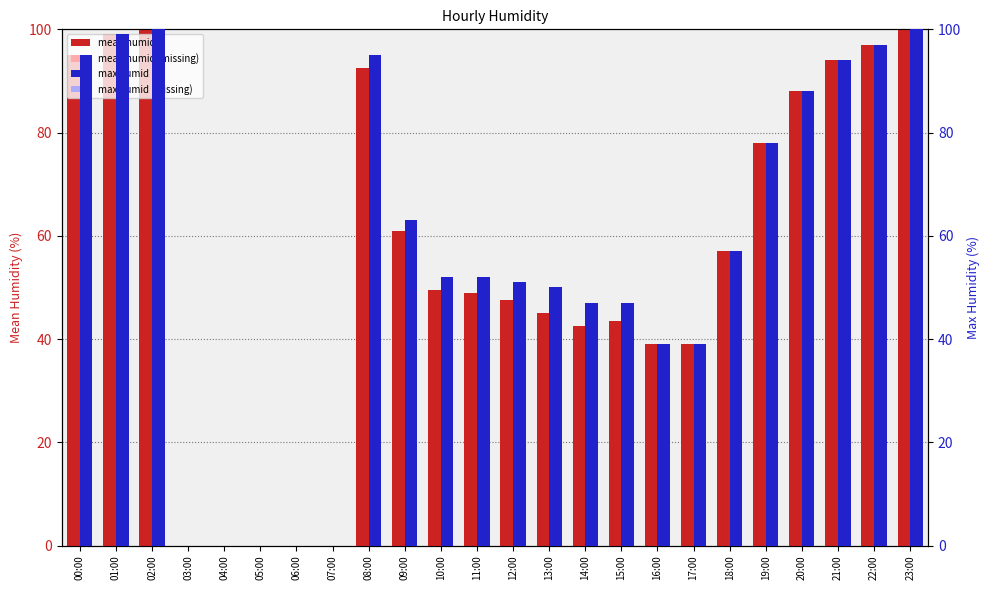

Which series has the largest range (max minus min)?

mean humid